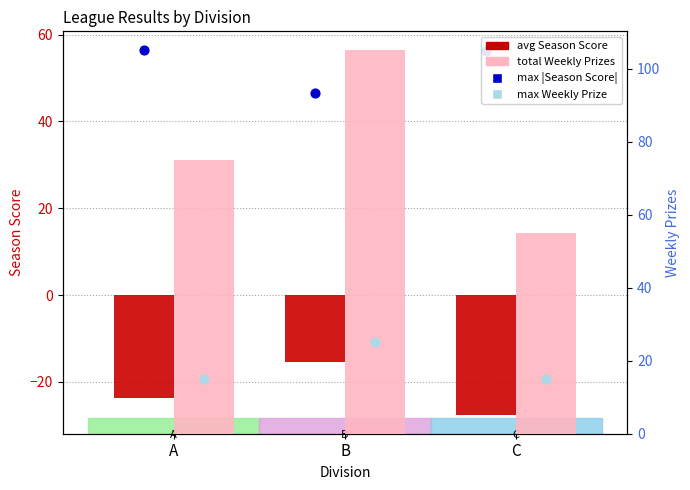

Which series has the widest spread of Y values?

total Weekly Prizes